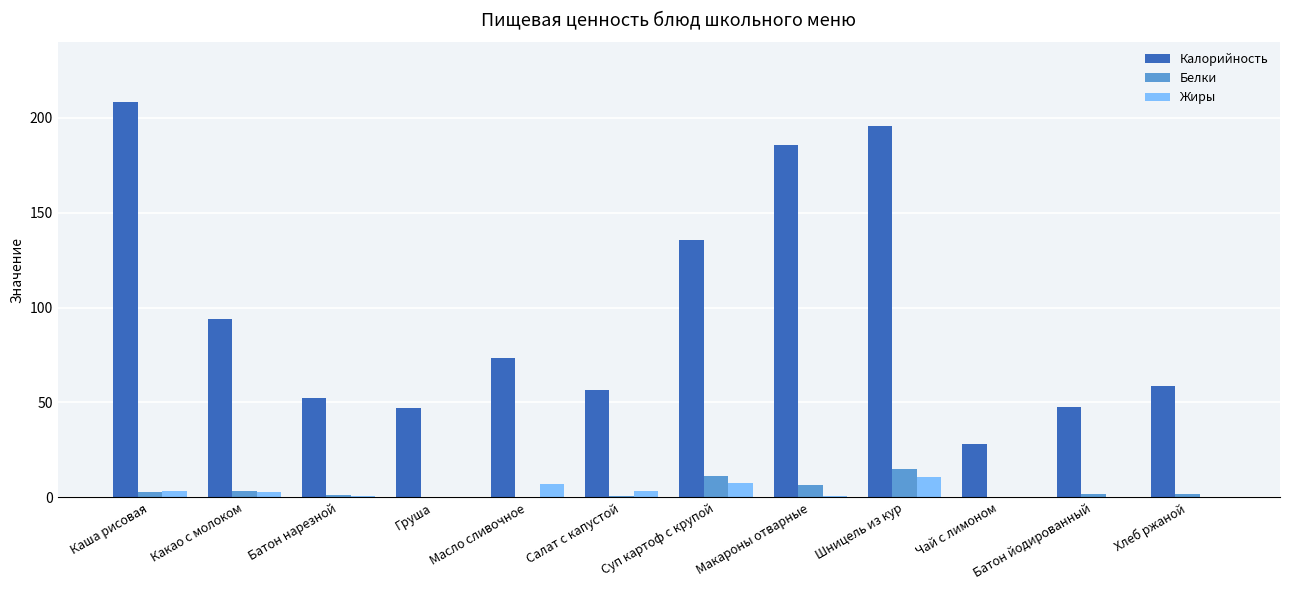

Which series changed the most between Батон нарезной and Суп картоф с крупой?

Калорийность